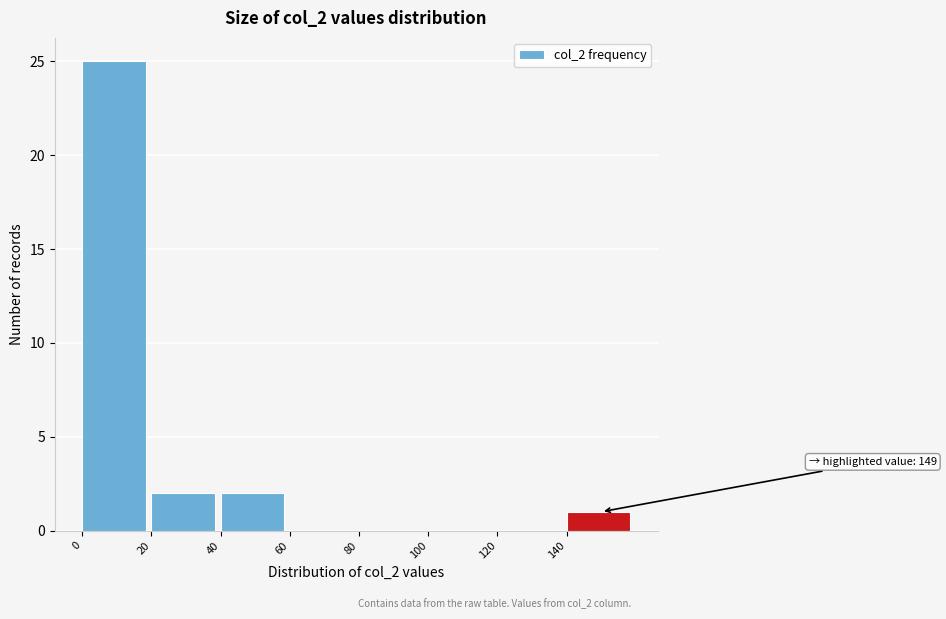

Over which range of the x-axis is the bar tallest?

0 to 20